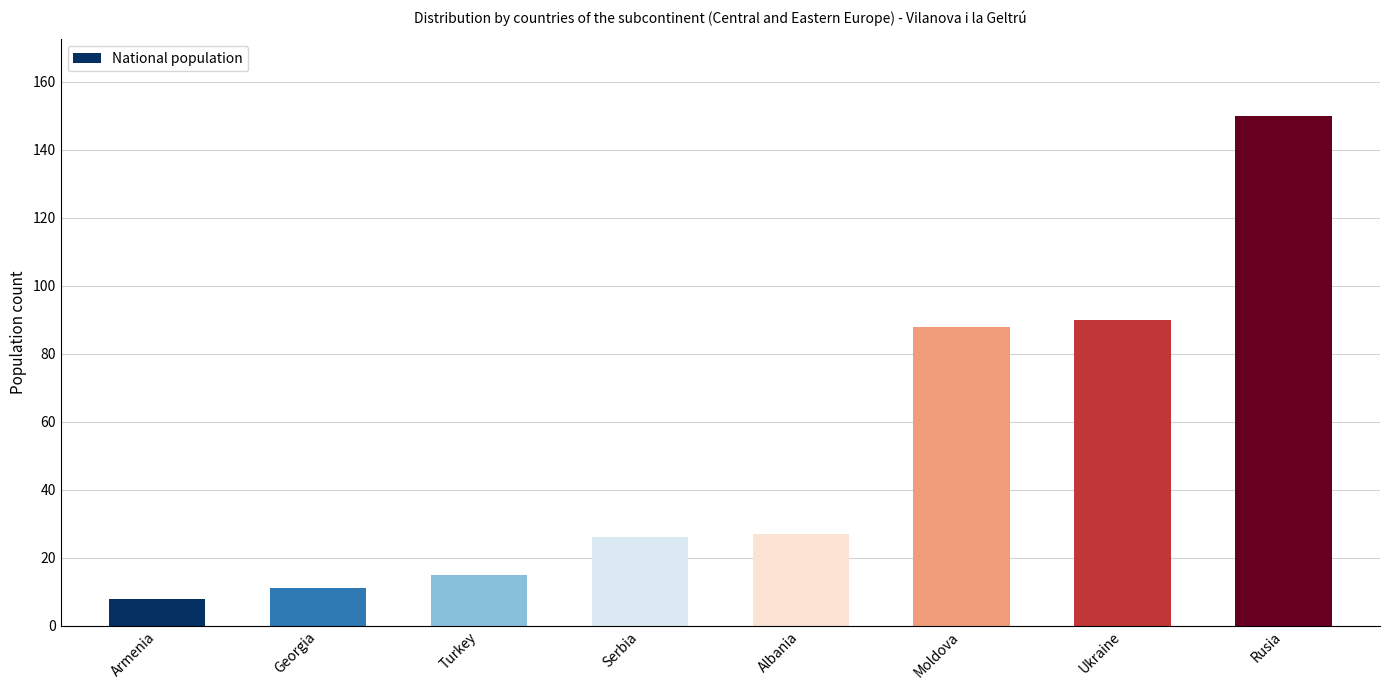

How many bars are there in total?

8